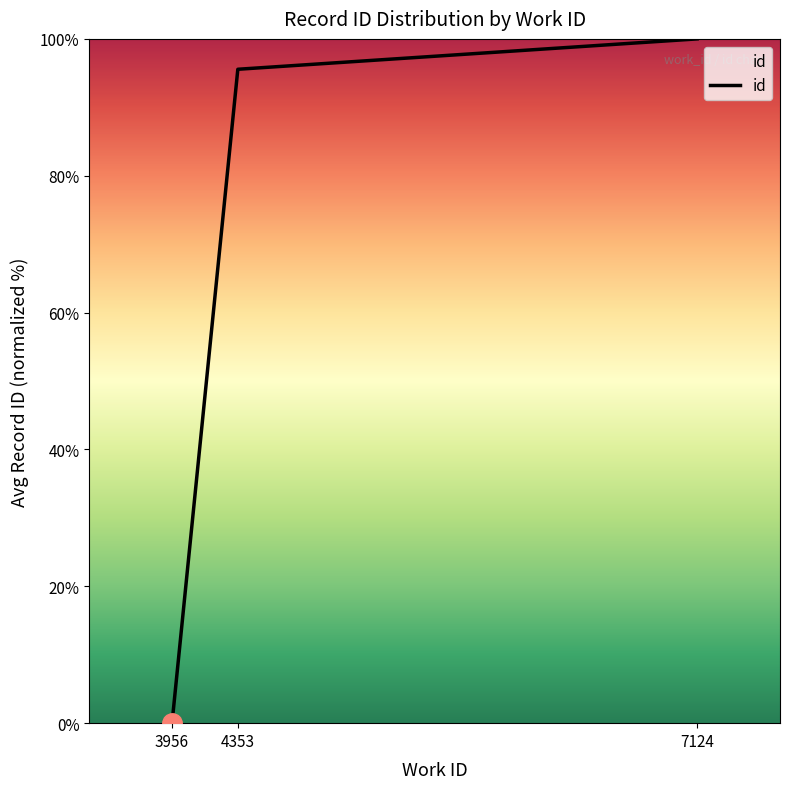

What is the difference between the values at 7124 and 3956?

100.0